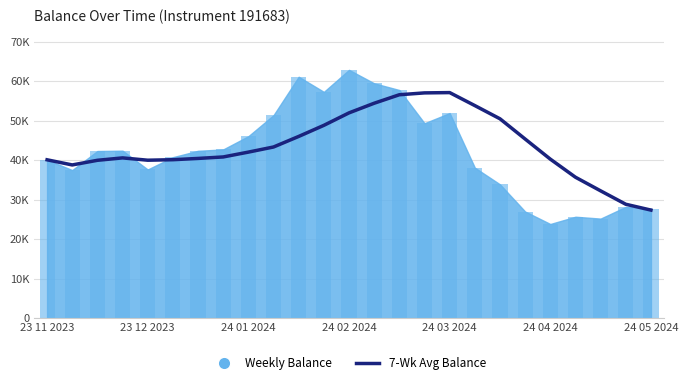

What is the difference between the values at 24 05 2024 and 23 12 2023?

12643.8